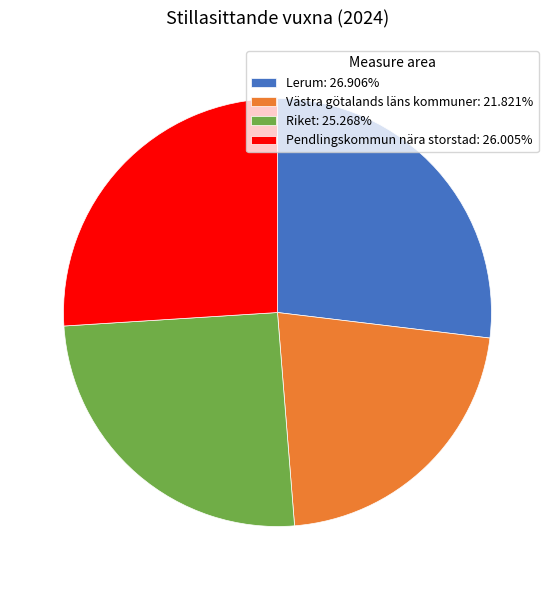

Is the sum of Pendlingskommun nära storstad: 26.005% and Riket: 25.268% greater than half?

Yes